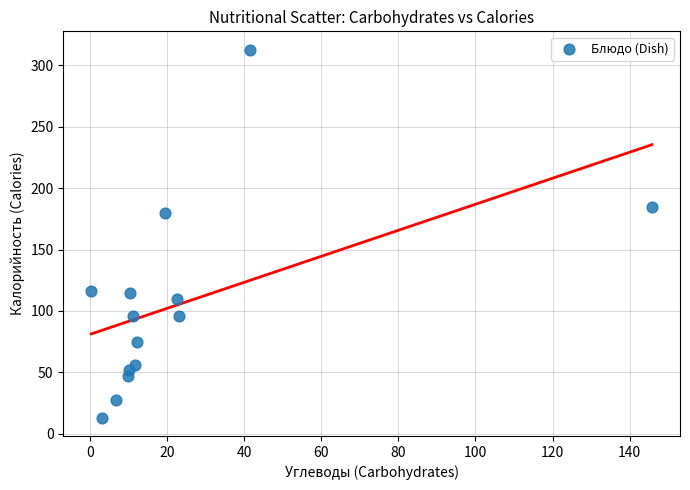

What is the range of Y values (max minus min)?

299.5